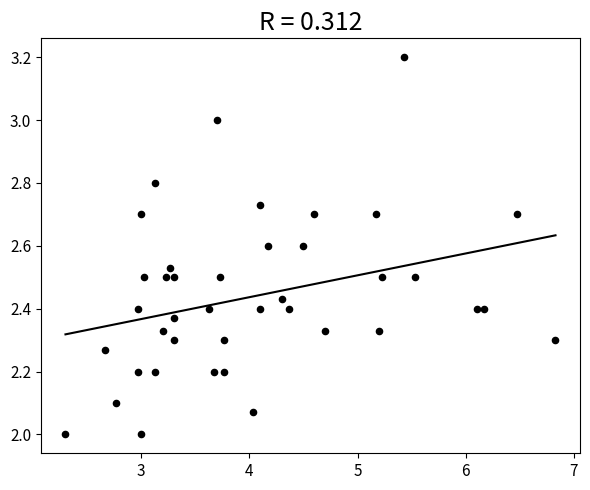

What is the range of Y values (max minus min)?

1.2